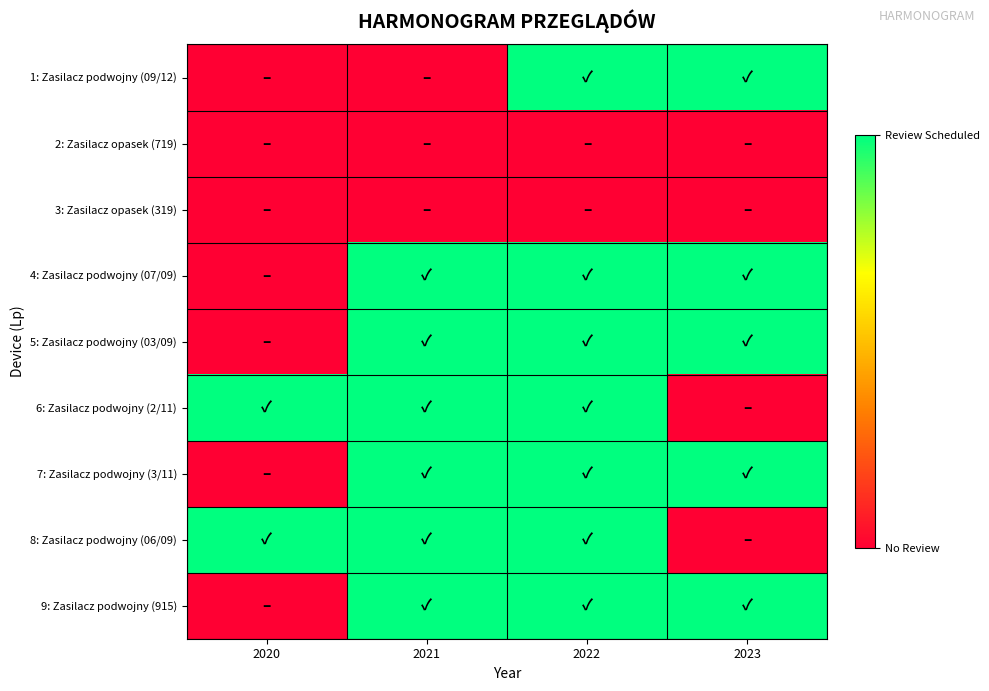

Rank the series by their maximum value, from highest to lowest.

1: Zasilacz podwojny (09/12), 4: Zasilacz podwojny (07/09), 5: Zasilacz podwojny (03/09), 6: Zasilacz podwojny (2/11), 7: Zasilacz podwojny (3/11), 8: Zasilacz podwojny (06/09), 9: Zasilacz podwojny (915), 2: Zasilacz opasek (719), 3: Zasilacz opasek (319)